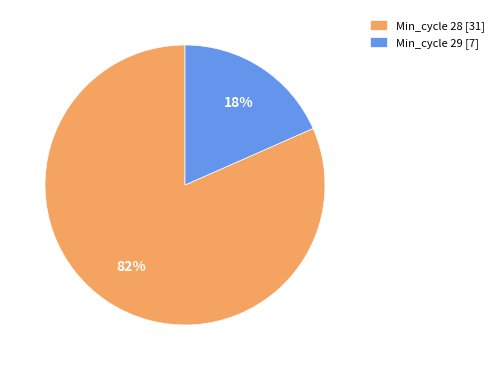

Between Min_cycle 28 [31] and Min_cycle 29 [7], which is larger?

Min_cycle 28 [31]